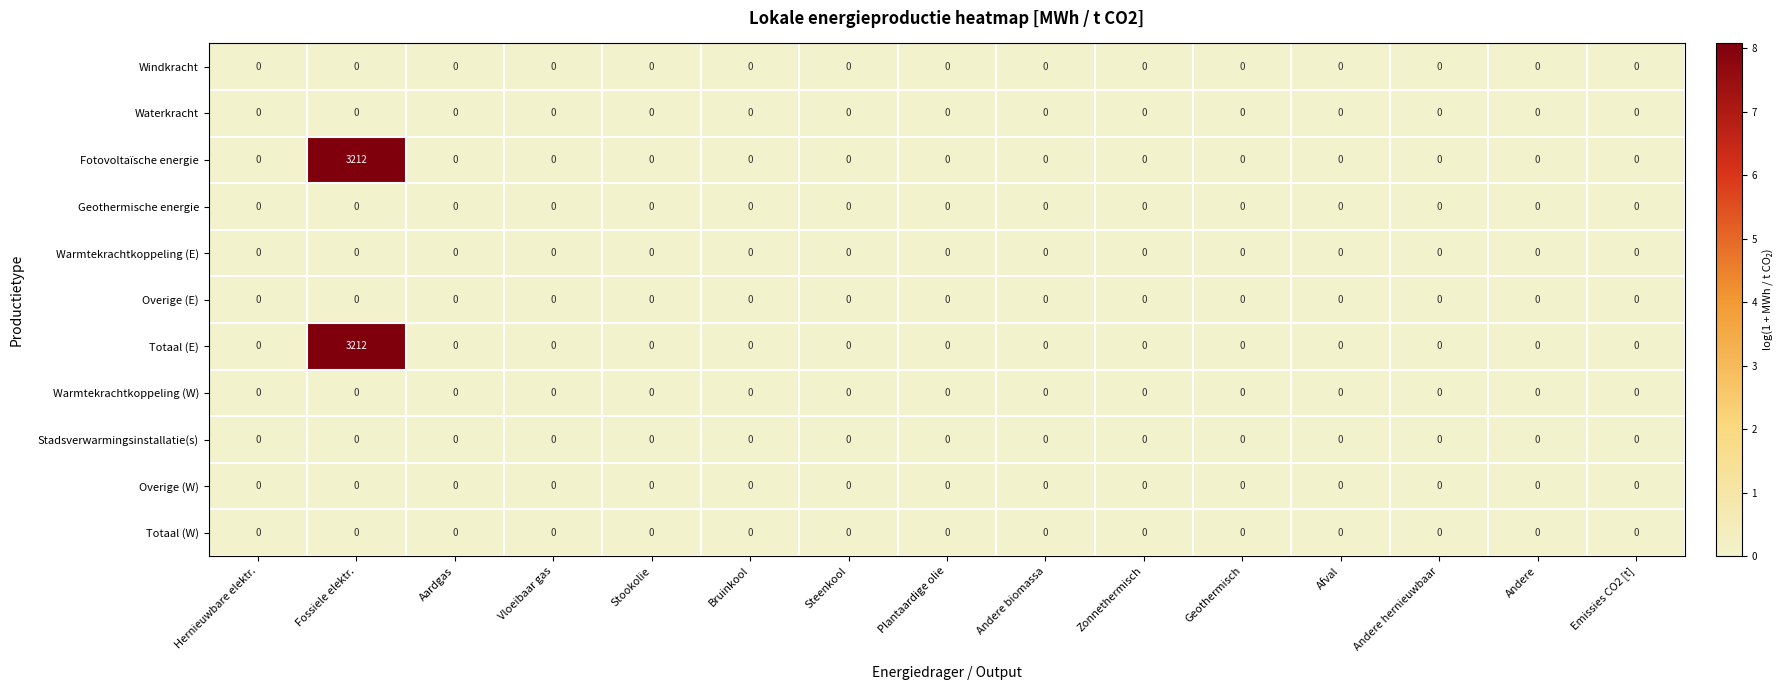

At which category is the sum across all series the highest?

Fossiele elektr.